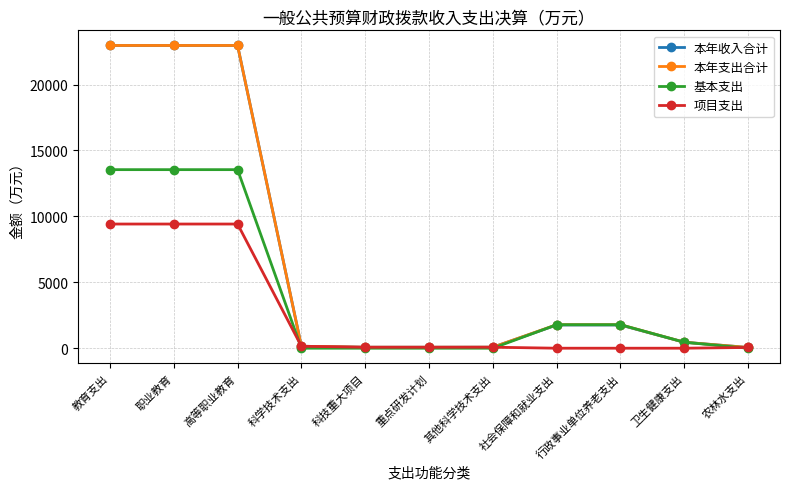

What is the spread (max minus min) of values at 教育支出?

13545.2